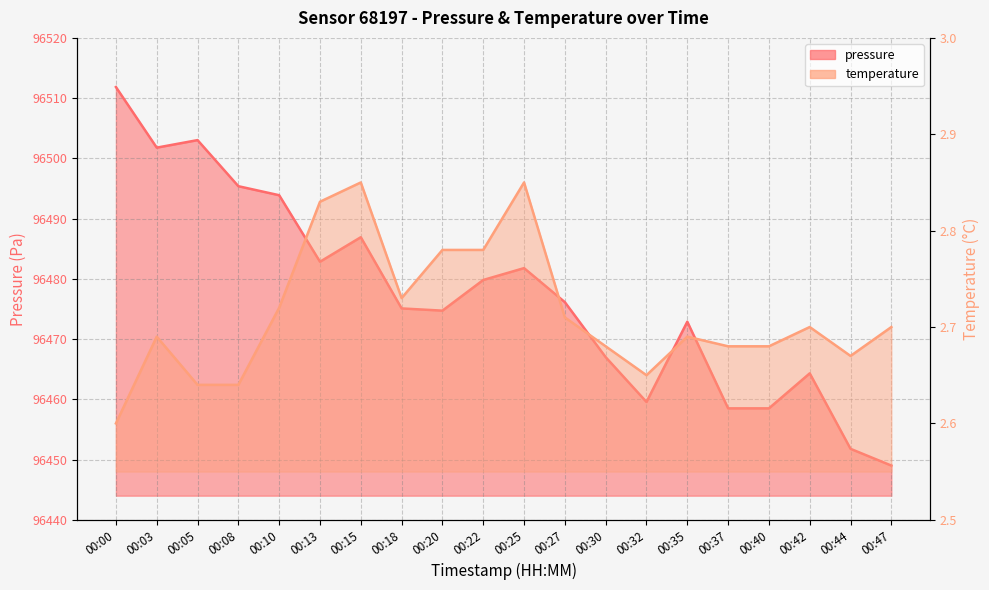

What is the spread (max minus min) of values at 00:35?

96470.2